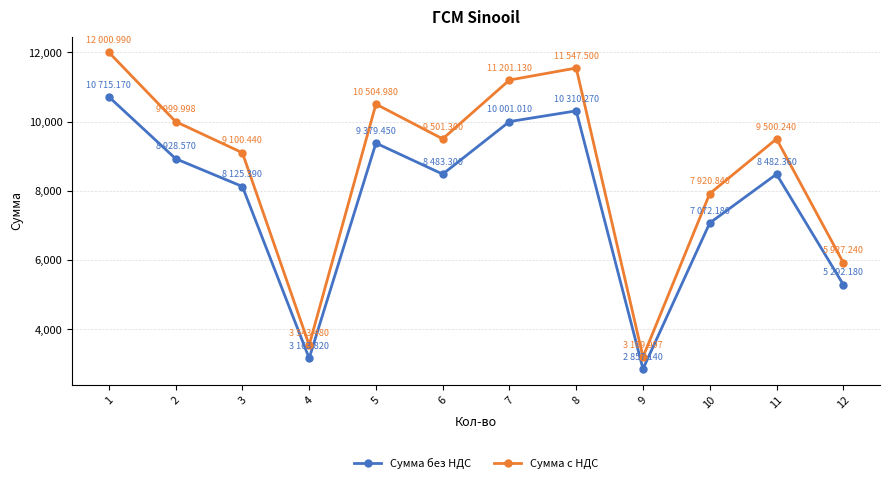

Is the value of Сумма с НДС at 11 greater than the value of Сумма без НДС at 11?

Yes